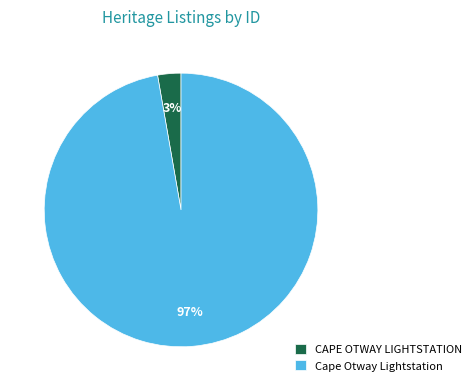

Is the sum of CAPE OTWAY LIGHTSTATION and Cape Otway Lightstation greater than half?

Yes